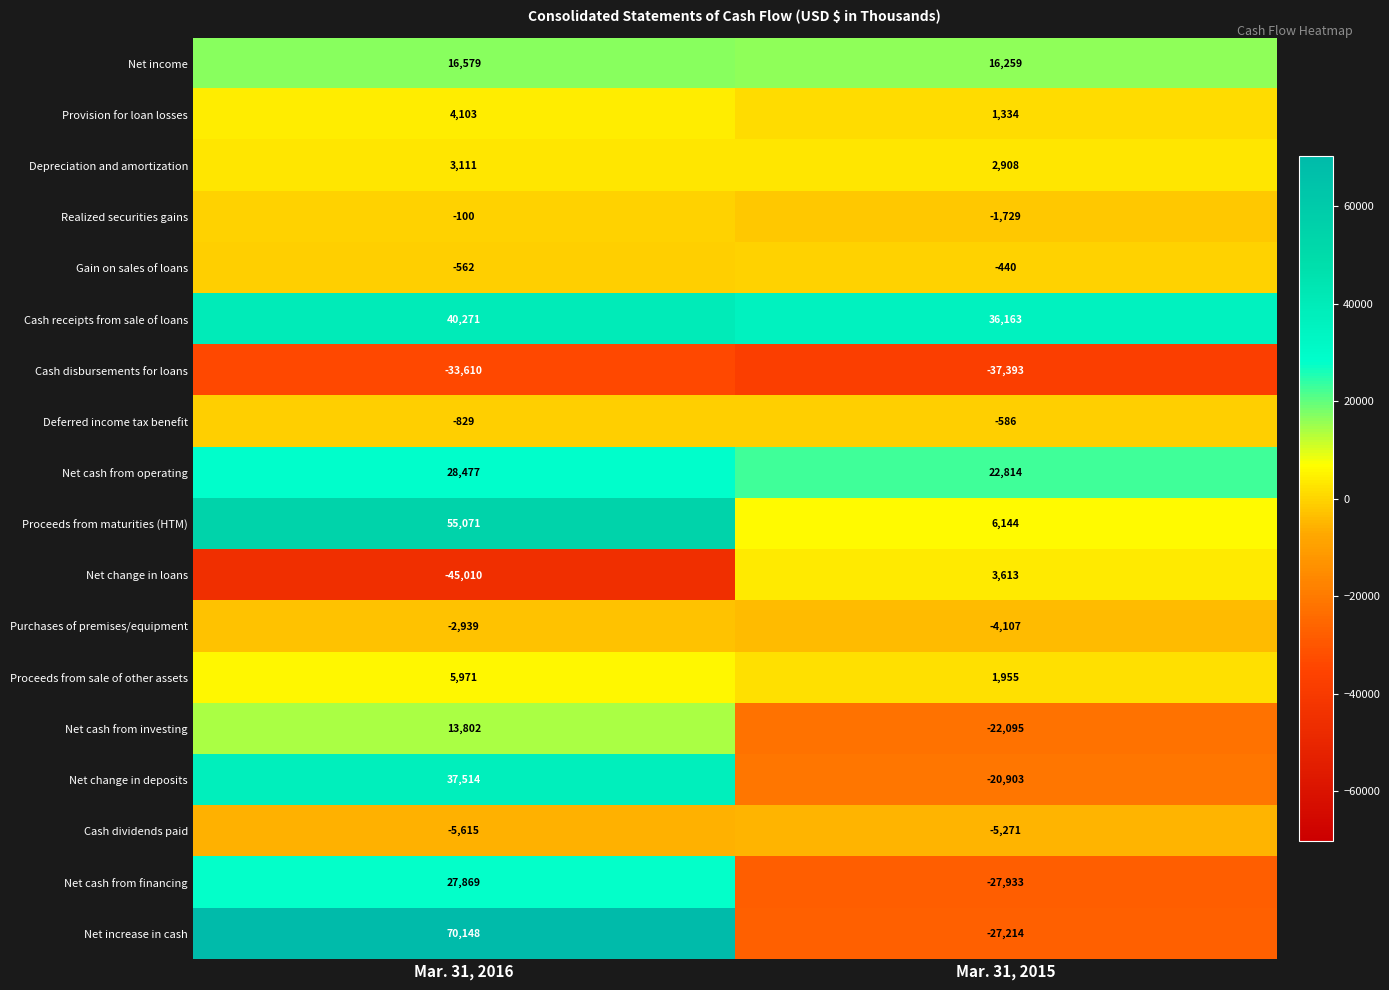

Where is Gain on sales of loans nearest to the value -501?

Mar. 31, 2016